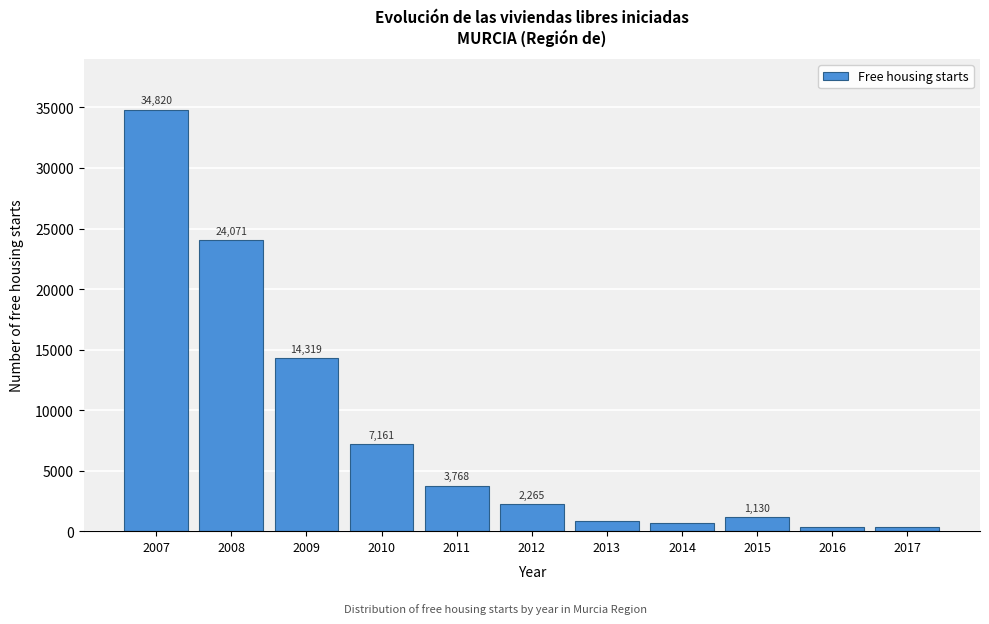

Reading left to right, list all the values displayed in this chart.

34820	24071	14319	7161	3768	2265	809	699	1130	379	368